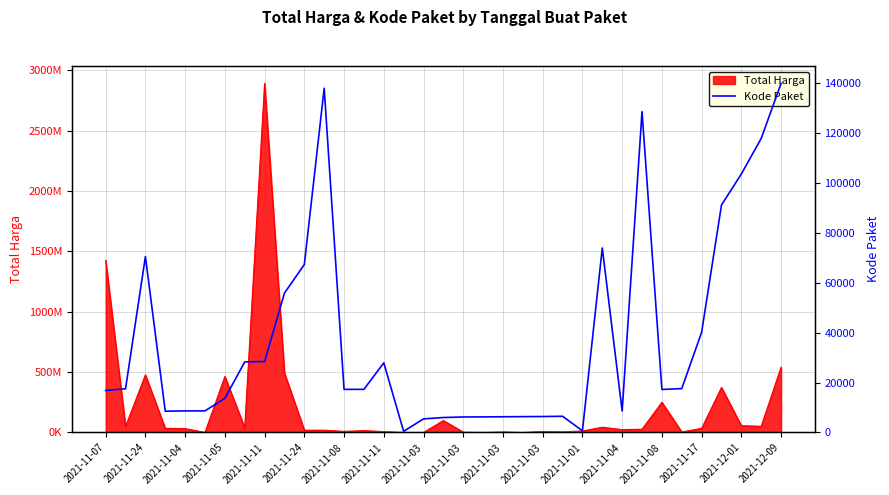

How many lines are shown in the chart?

1